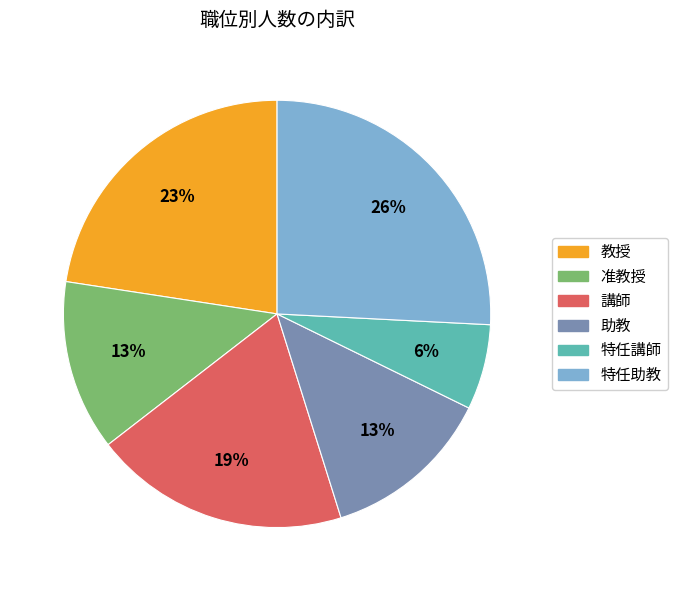

Which category has the smallest portion of the pie?

特任講師